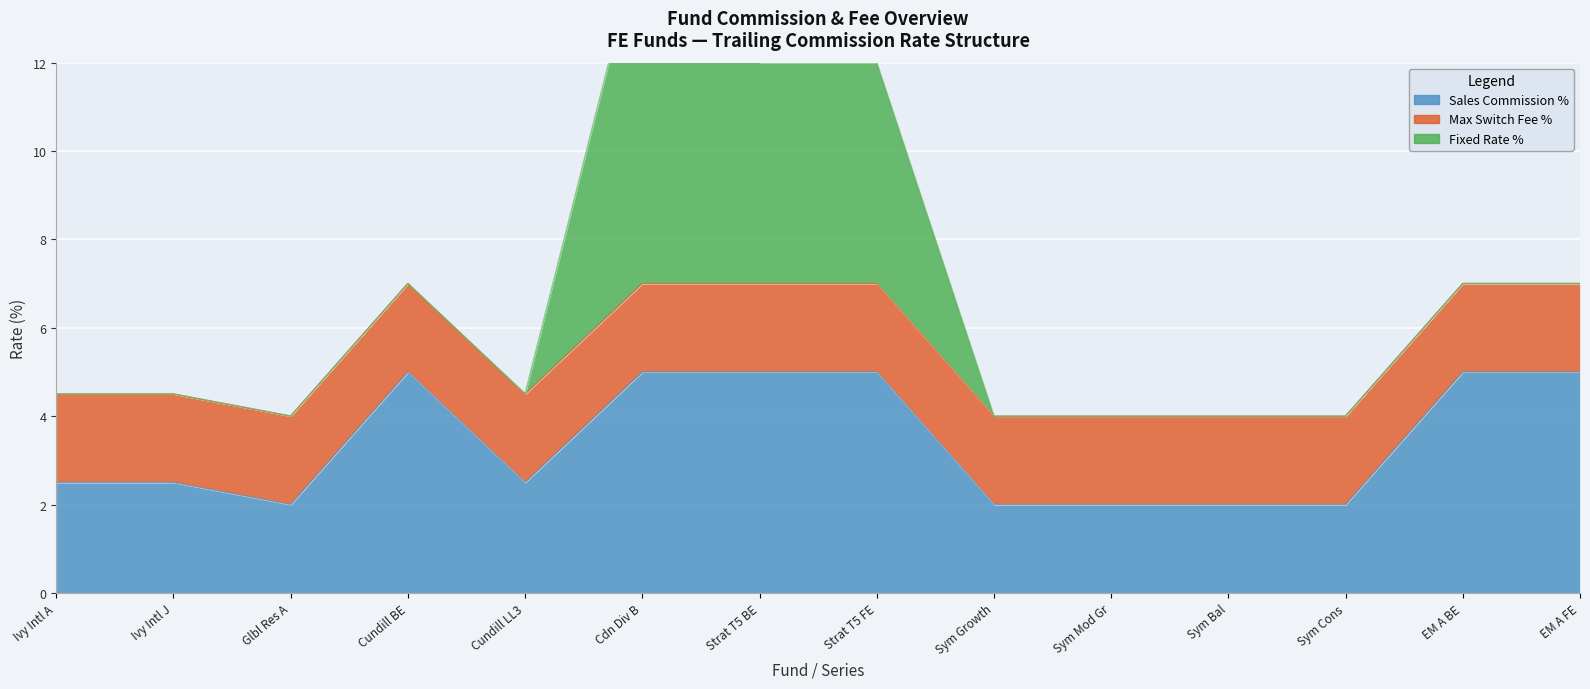

Reading left to right, what are all the values shown in this chart?

Sales Commission %: 2.5	2.5	2.0	5.0	2.5	5.0	5.0	5.0	2.0	2.0	2.0	2.0	5.0	5.0
Max Switch Fee %: 2.0	2.0	2.0	2.0	2.0	2.0	2.0	2.0	2.0	2.0	2.0	2.0	2.0	2.0
Fixed Rate %: 0.0	0.0	0.0	0.0	0.0	8.0	5.0	5.0	0.0	0.0	0.0	0.0	0.0	0.0